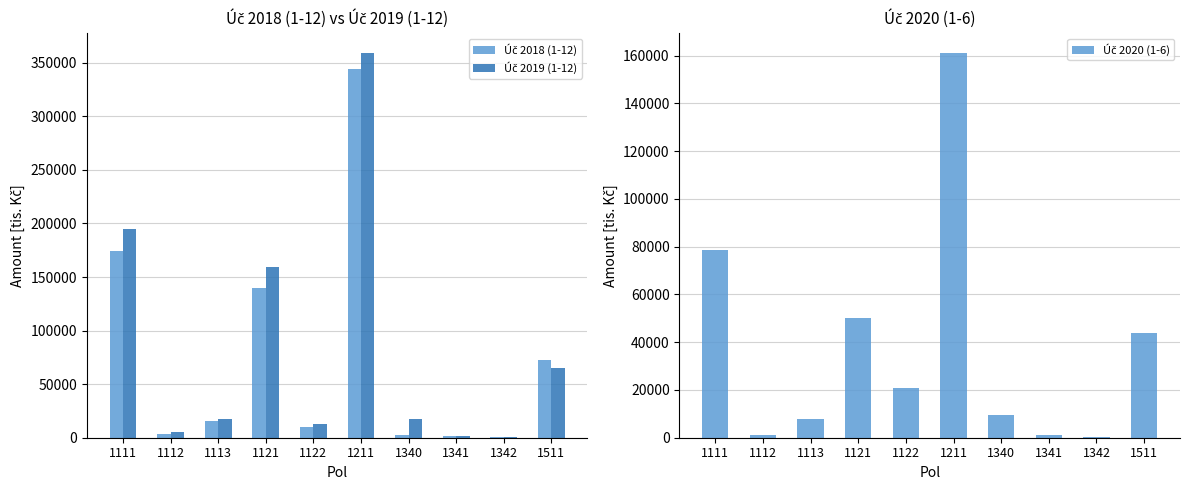

The value of Úč 2020 (1-6) at 1341 is 1197.7. True or false?

True